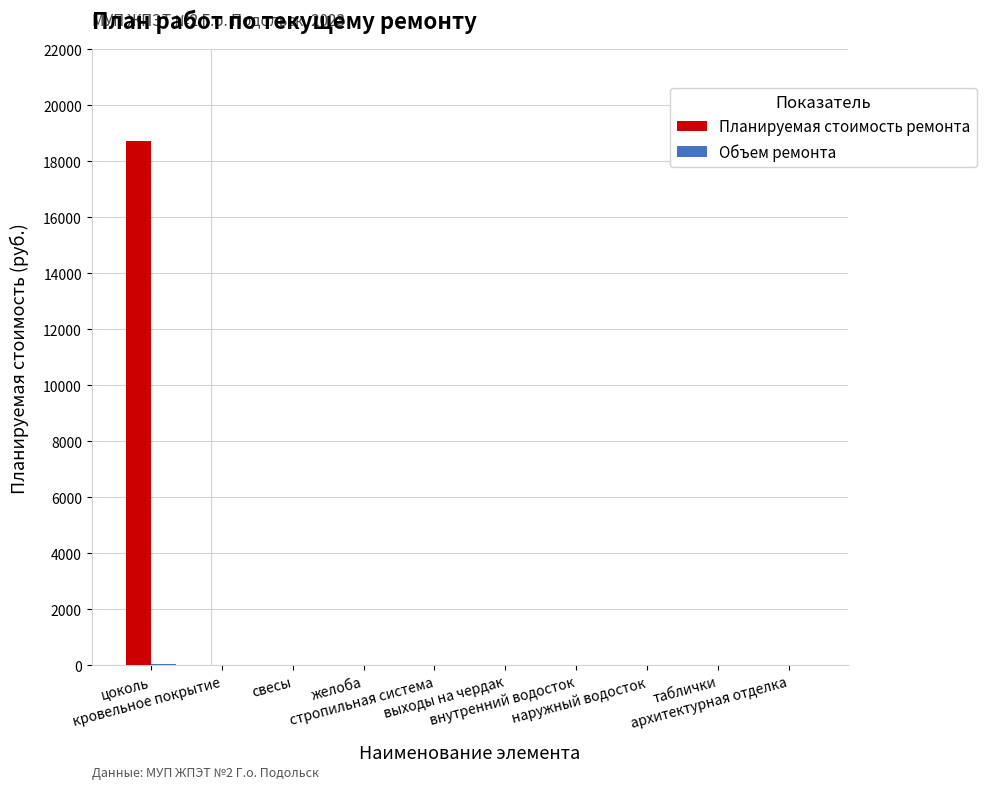

What is the sum of all Планируемая стоимость ремонта values?

18711